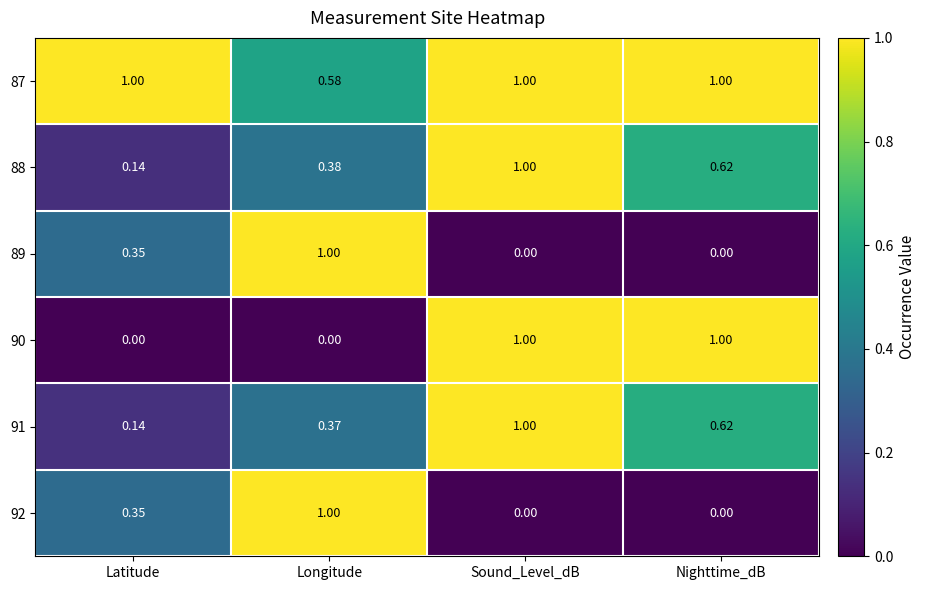

Where is 88 nearest to the value 0?

Latitude